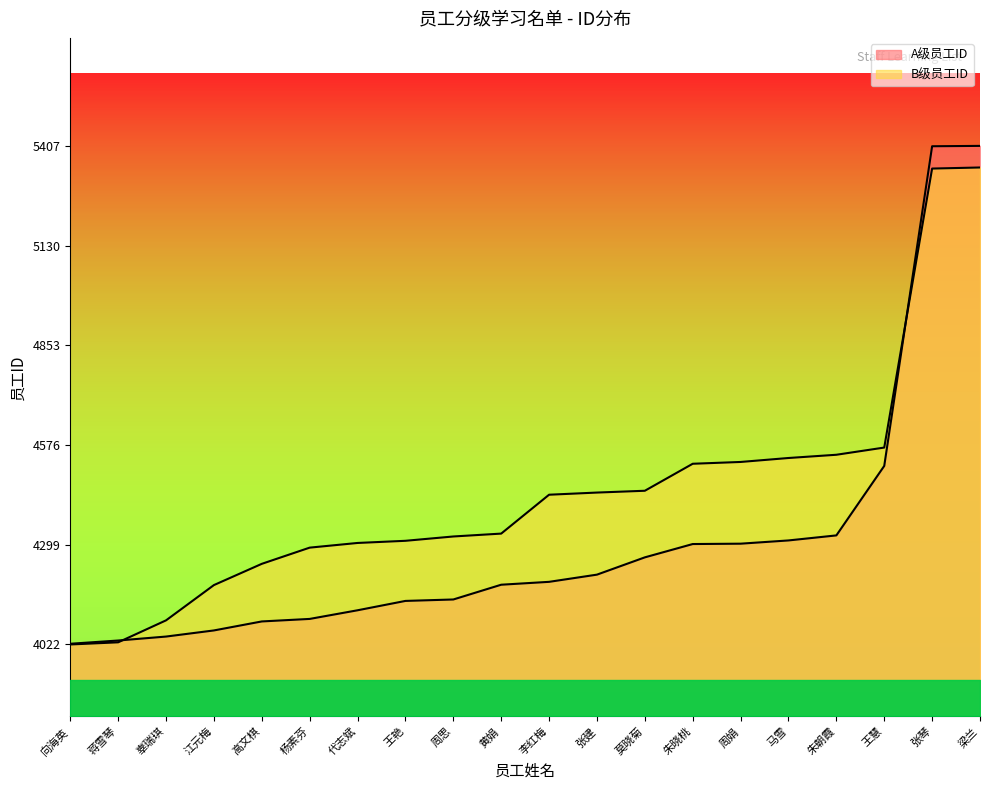

True or false: A级员工ID has more than 0 points higher than both neighbors.

False